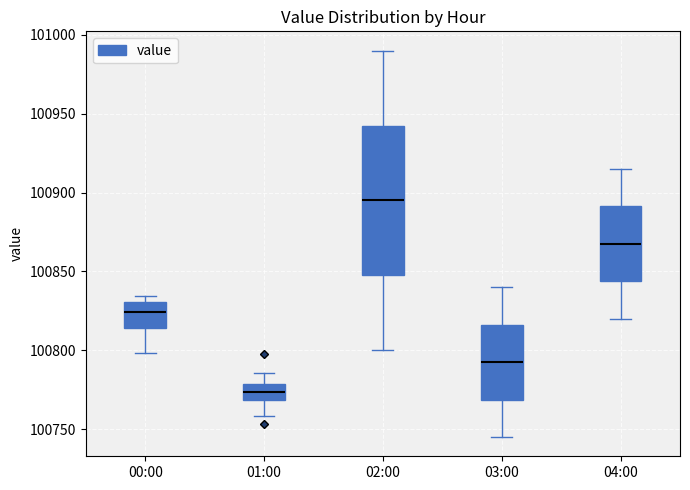

Which box's median line is the lowest?

01:00